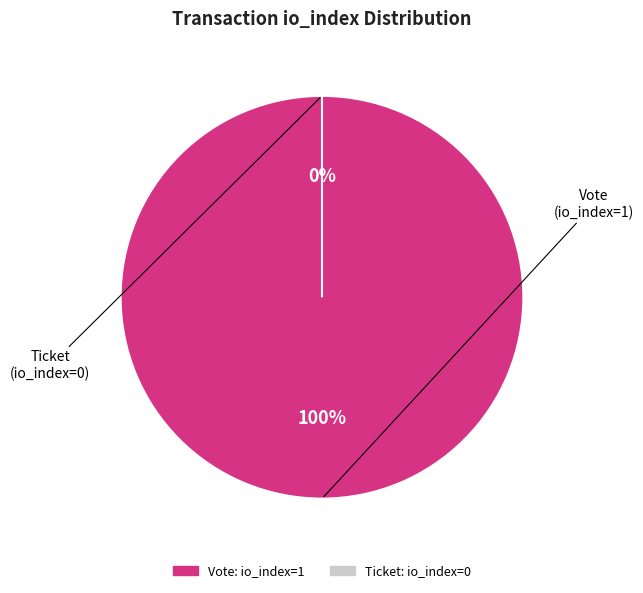

To the nearest percent, what portion does Vote (io_index=1) represent?

100%